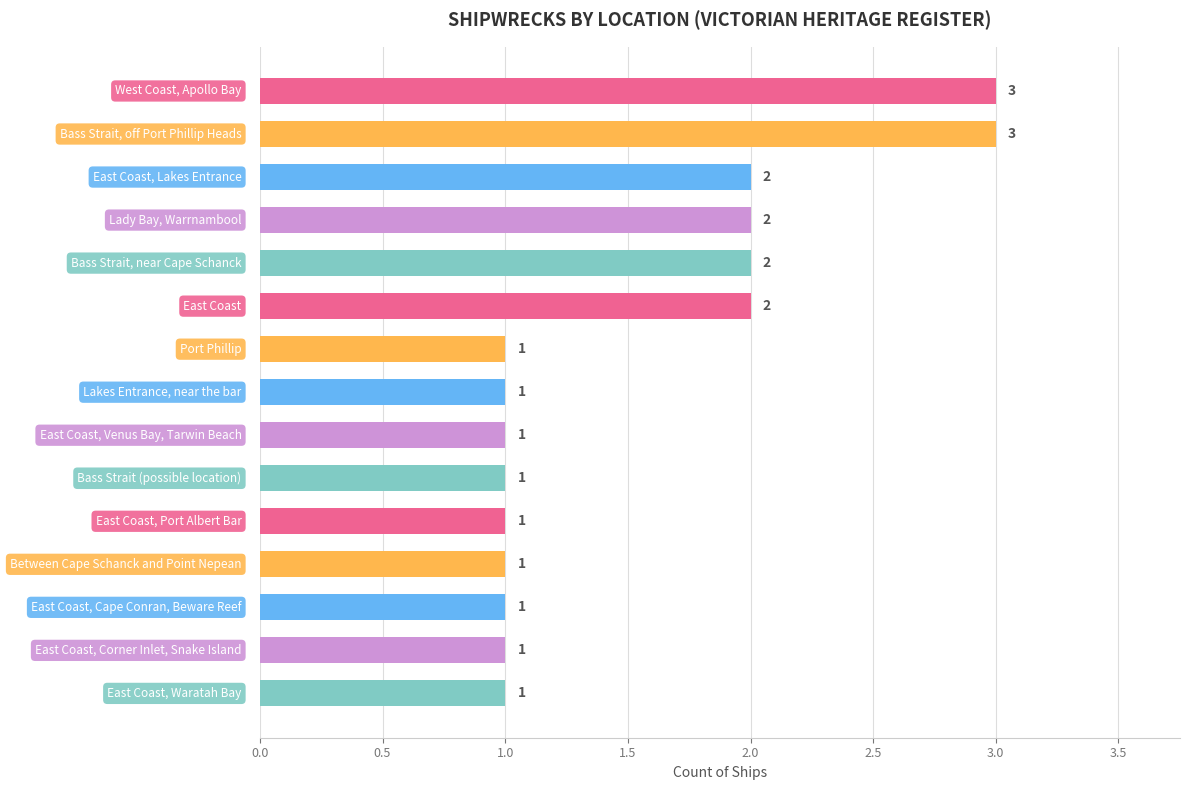

Count the values in the range 1 to 2.

13